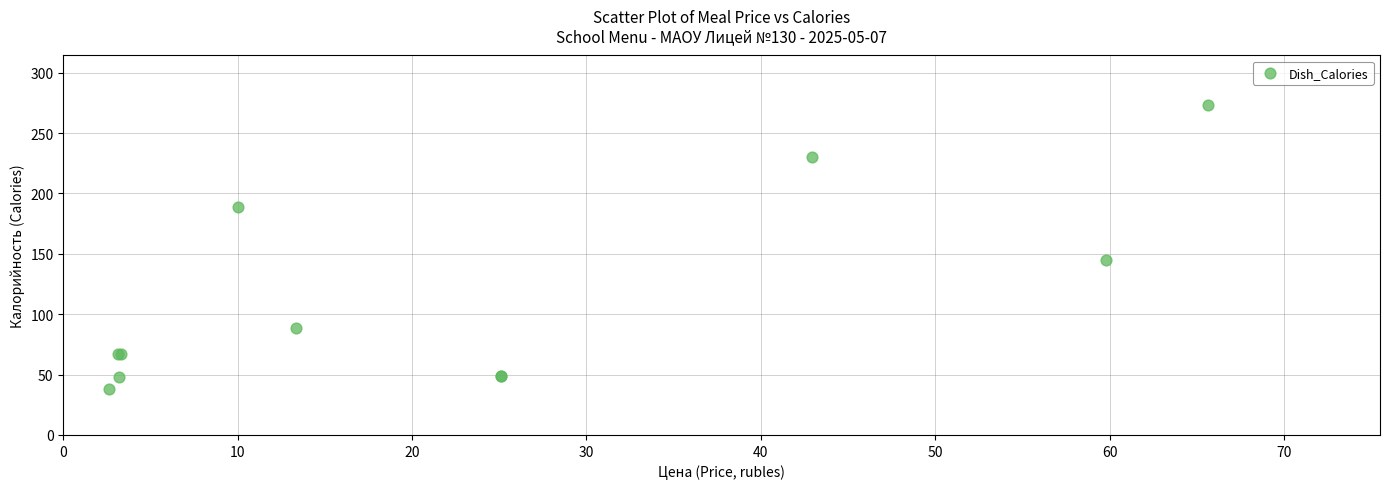

What Y value in the scatter plot is closest to 155?

144.5